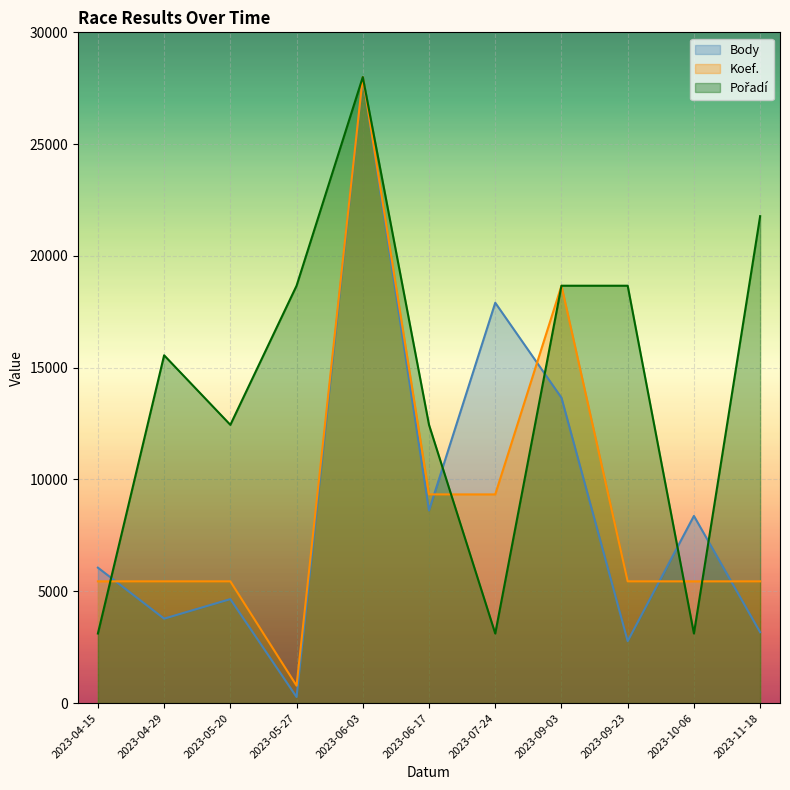

What is the spread (max minus min) of values at 2023-11-18?

18608.5